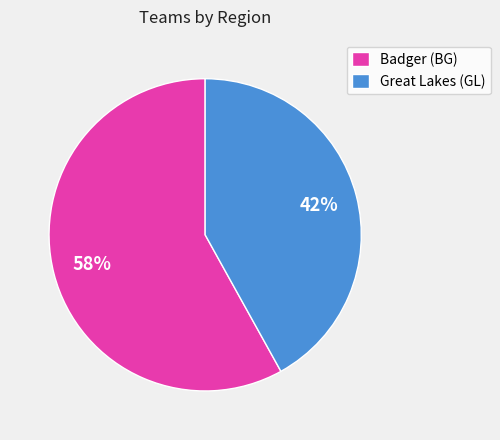

What is the smallest slice in the pie chart?

Great Lakes (GL)